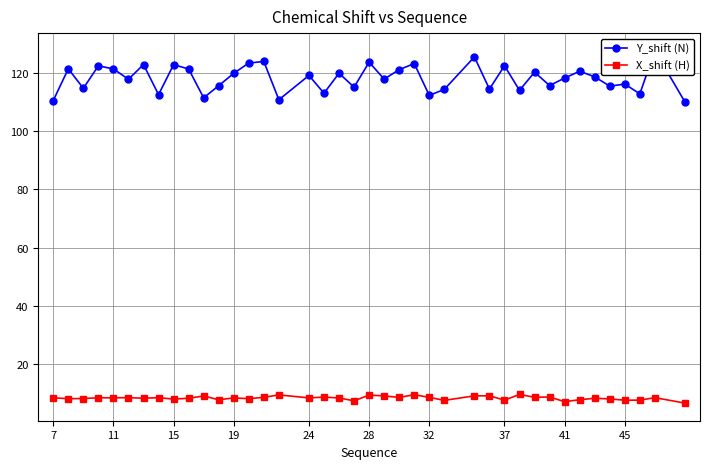

Reading left to right, what are all the values shown in this chart?

Y_shift (N): 110.6	121.5	114.8	122.5	121.4	117.9	123.0	112.6	122.9	121.4	111.5	115.7	119.9	123.5	124.0	110.8	119.2	113.1	120.0	115.2	123.8	118.0	121.2	123.3	112.4	114.4	125.6	114.5	122.5	114.1	120.3	115.7	118.3	120.7	118.7	115.5	116.2	112.9	127.7	110.1
X_shift (H): 8.4	8.1	8.1	8.4	8.4	8.4	8.2	8.4	7.9	8.2	9.0	7.7	8.3	8.1	8.6	9.4	8.4	8.6	8.3	7.4	9.3	9.0	8.5	9.5	8.5	7.5	9.1	9.1	7.6	9.6	8.6	8.7	7.1	7.7	8.2	8.0	7.6	7.6	8.4	6.6